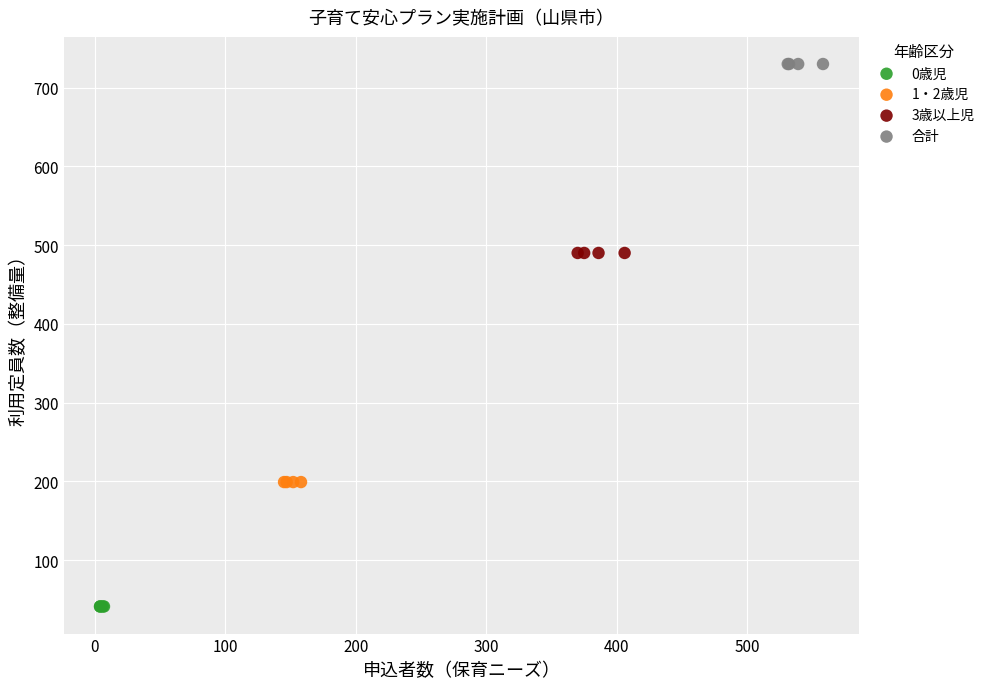

Which series contains the lowest Y value?

0歳児